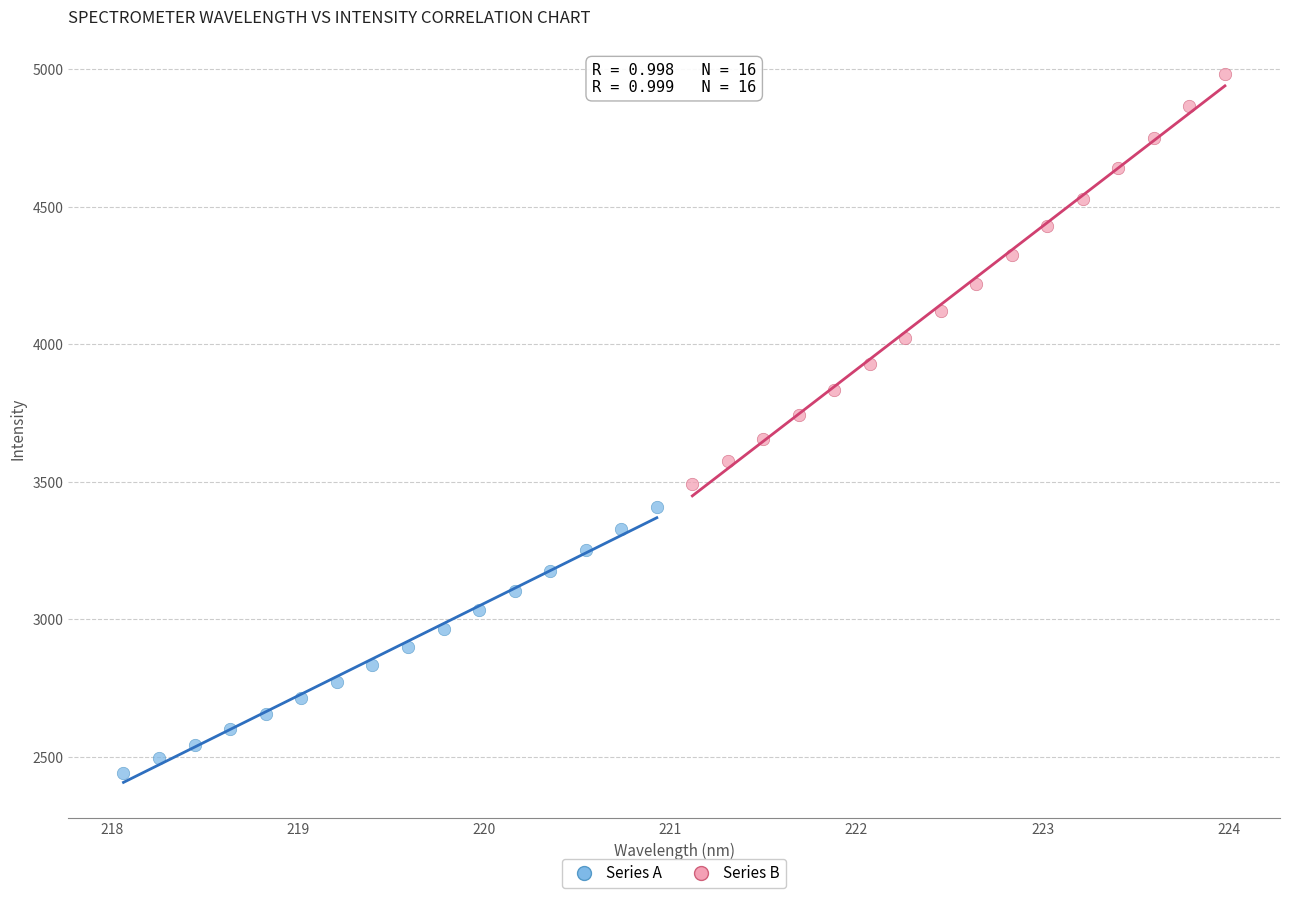

Which series contains the highest Y value?

Series B